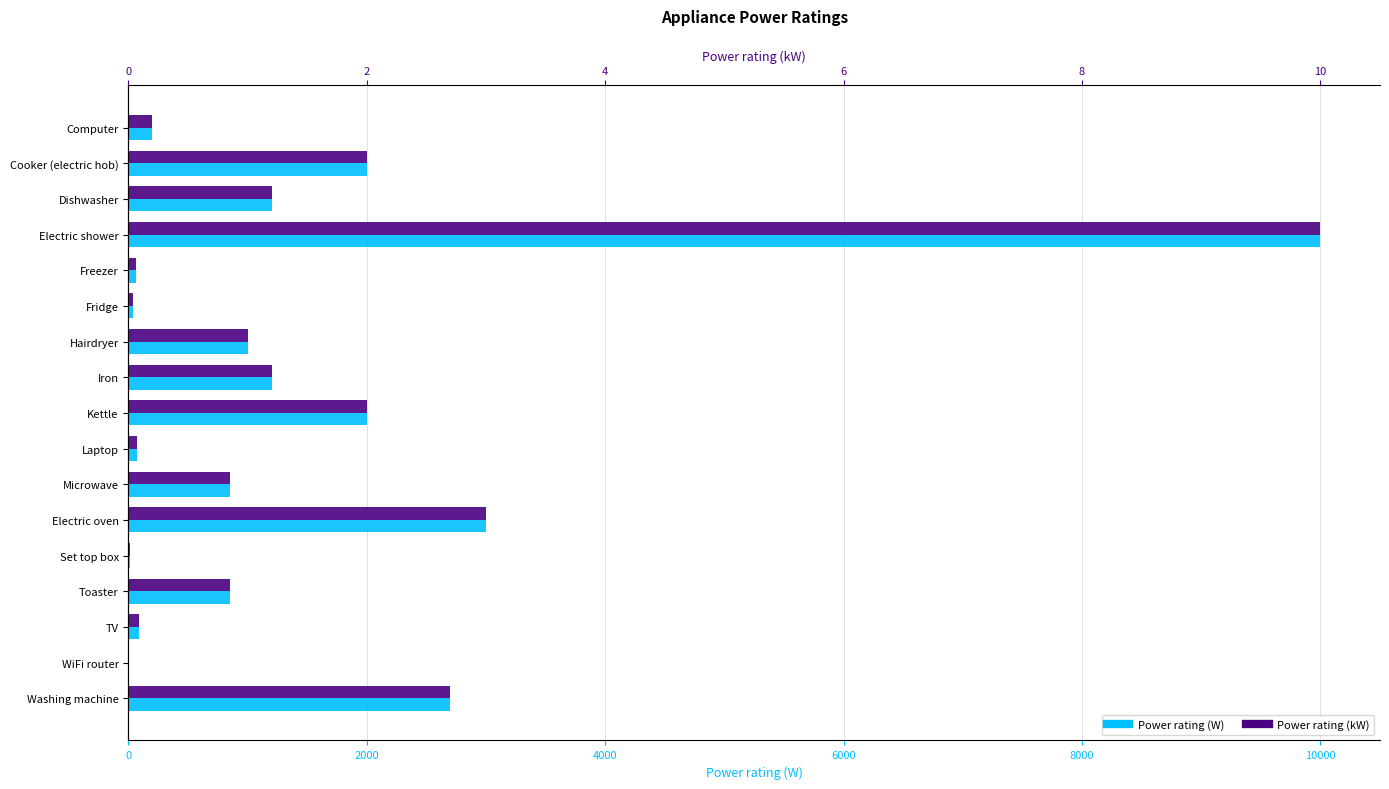

Is it true that Power rating (W) equals 777.8 at Dishwasher?

False